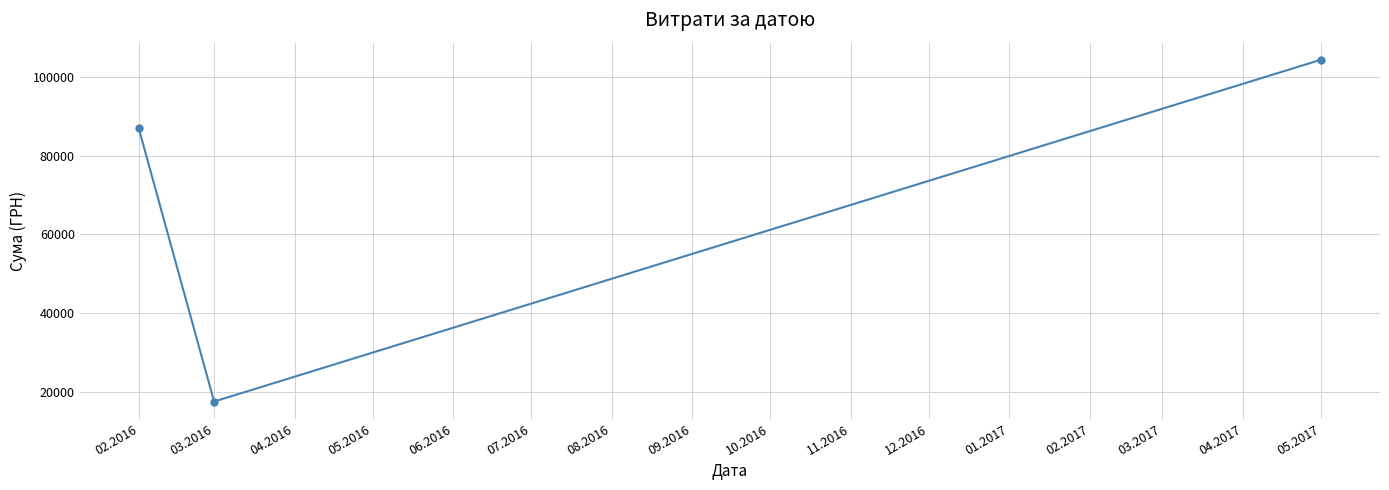

At which label does the data first exceed 86950?

02.2016